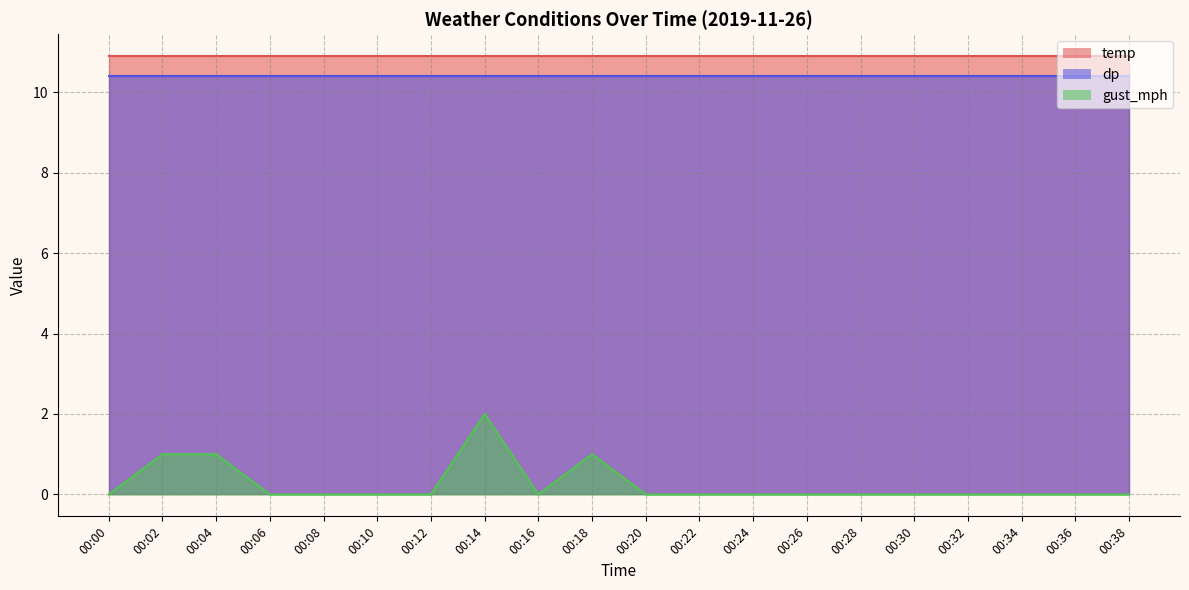

Is it true that gust_mph equals 1.8 at 00:04?

False